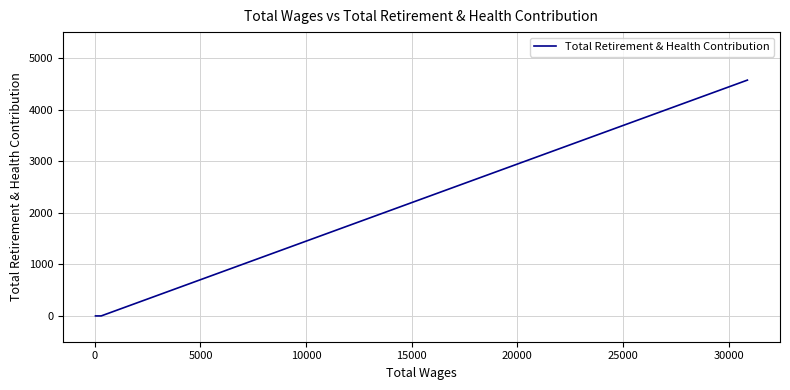

Which has a higher value, 25000 or 15000?

25000